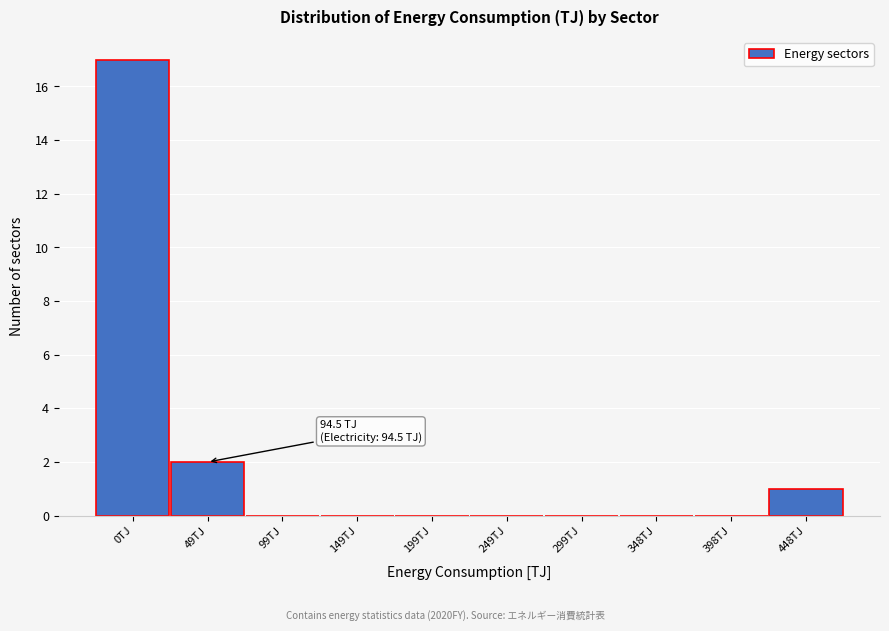

Reading left to right, what are all the values shown in this chart?

0TJ=17	49TJ=2	99TJ=0	149TJ=0	199TJ=0	249TJ=0	299TJ=0	348TJ=0	398TJ=0	448TJ=1